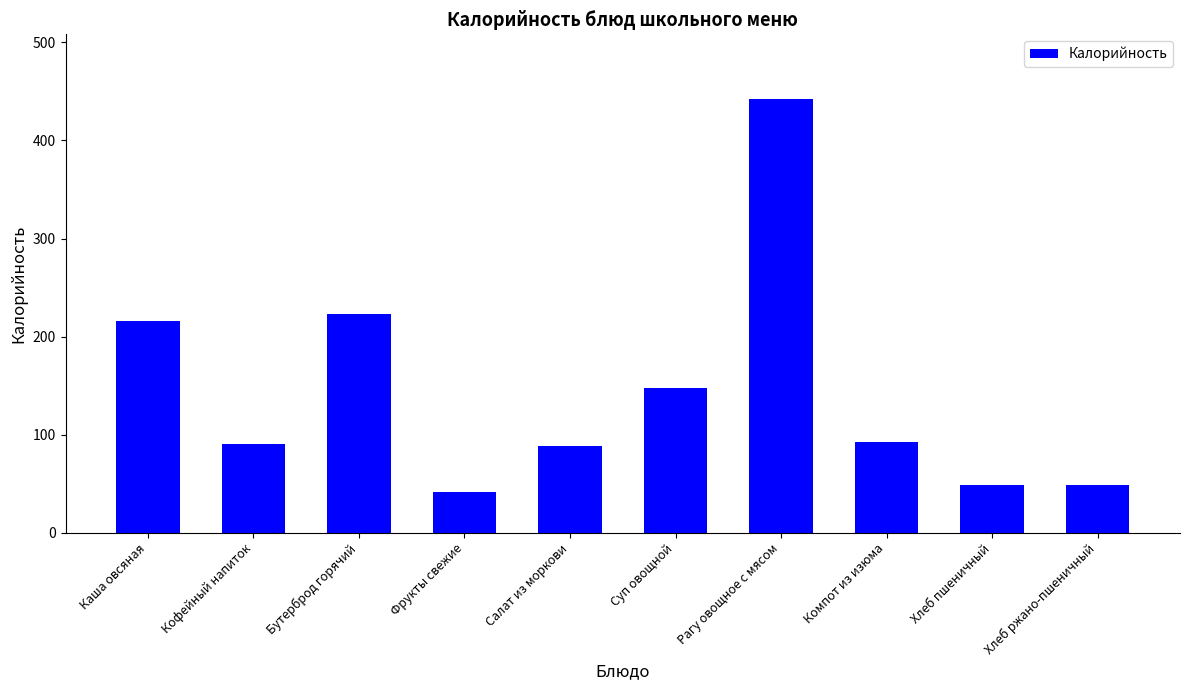

Which has a higher value, Суп овощной or Рагу овощное с мясом?

Рагу овощное с мясом